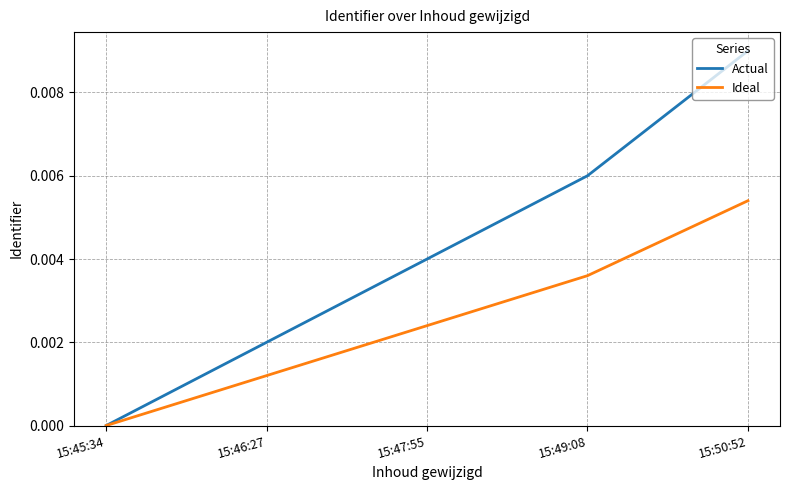

What position from the left is 15:50:52?

5